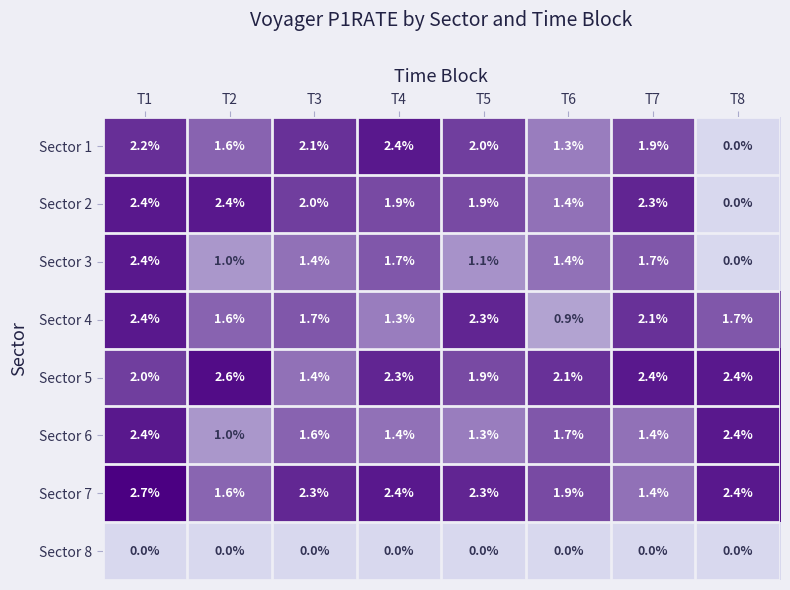

Which series has the largest total across all categories?

Sector 5